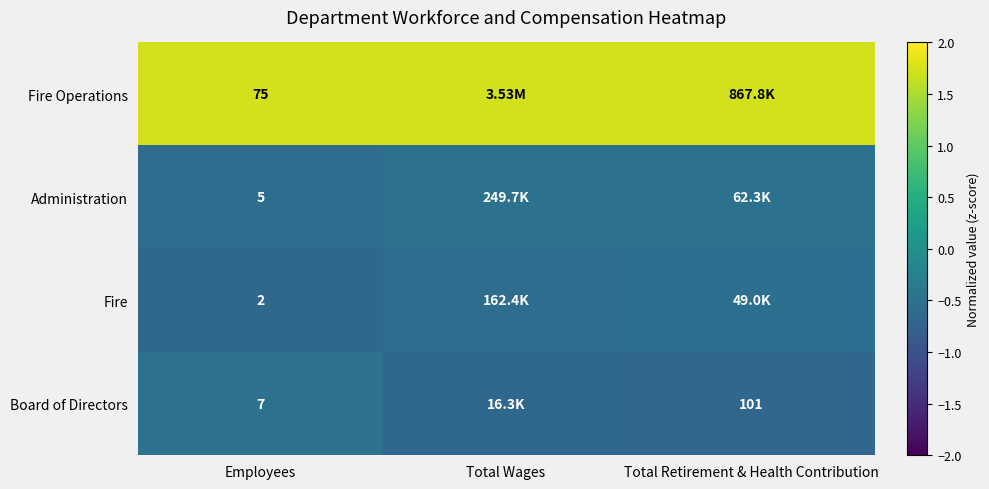

Rank the categories by Administration value from highest to lowest.

Total Wages, Total Retirement & Health Contribution, Employees